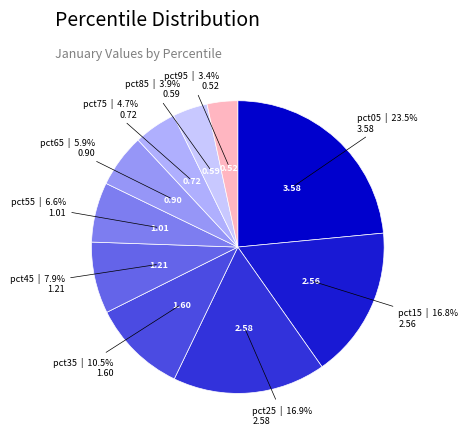

To the nearest percent, what is the difference between the pct55 and pct75 slice percentages?

2%